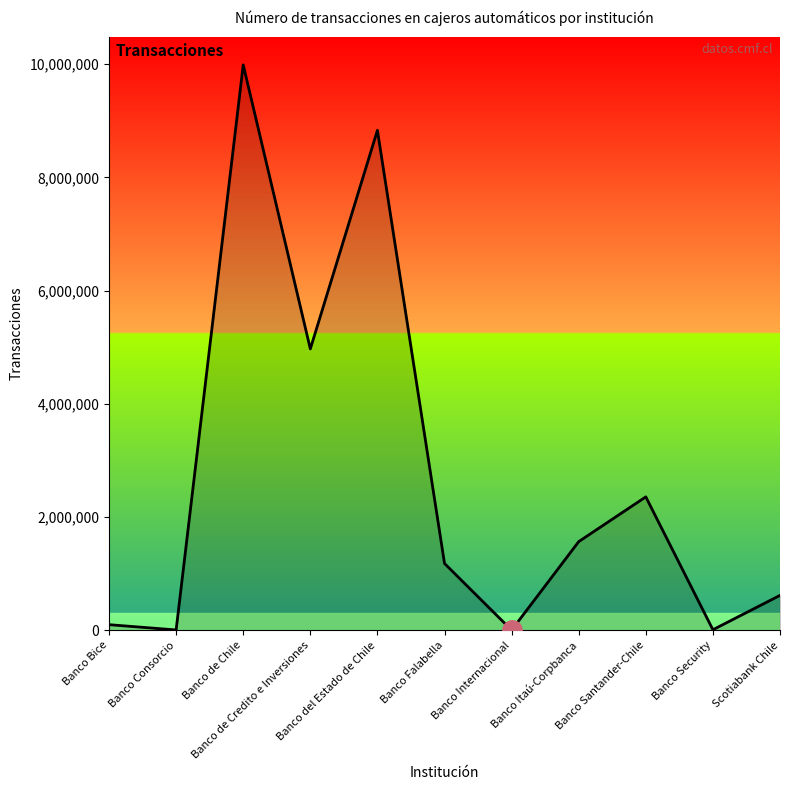

What is the maximum value shown in the chart?

9987681